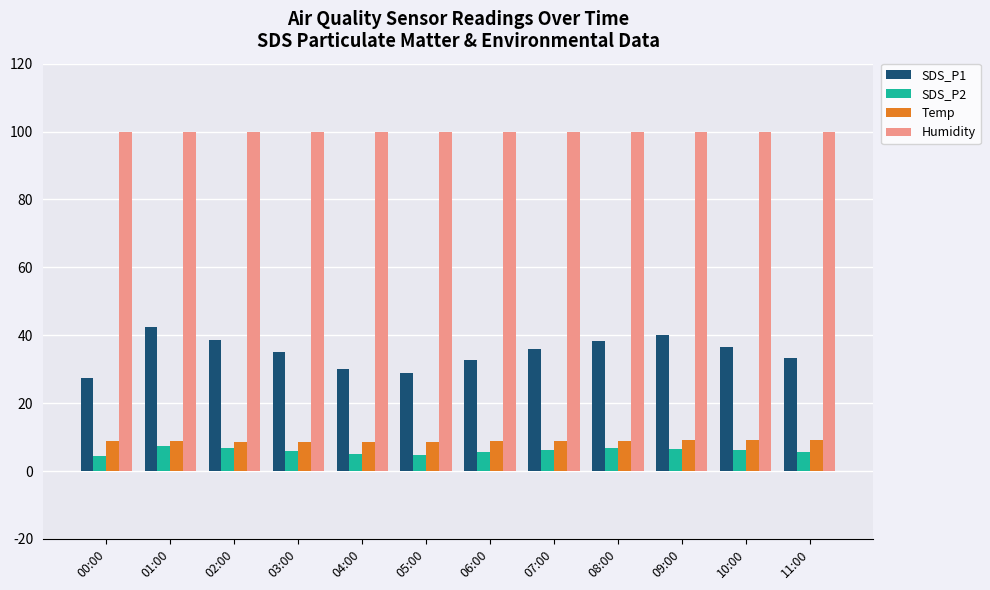

Is the value of SDS_P1 at 10:00 greater than the value of Humidity at 06:00?

No